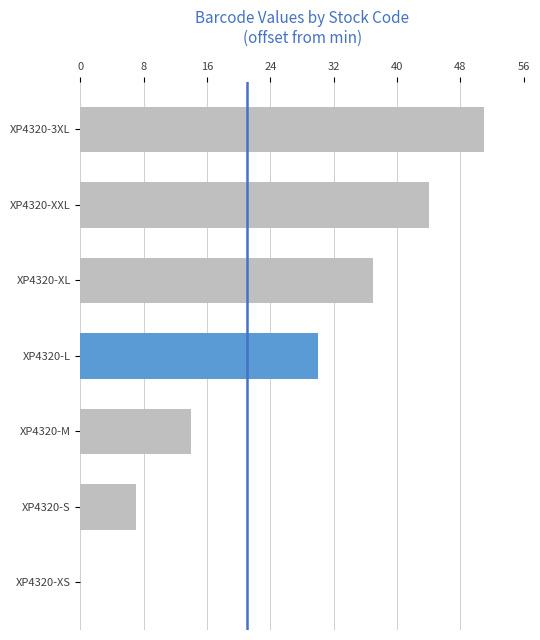

Which label corresponds to the largest value in the chart?

XP4320-3XL